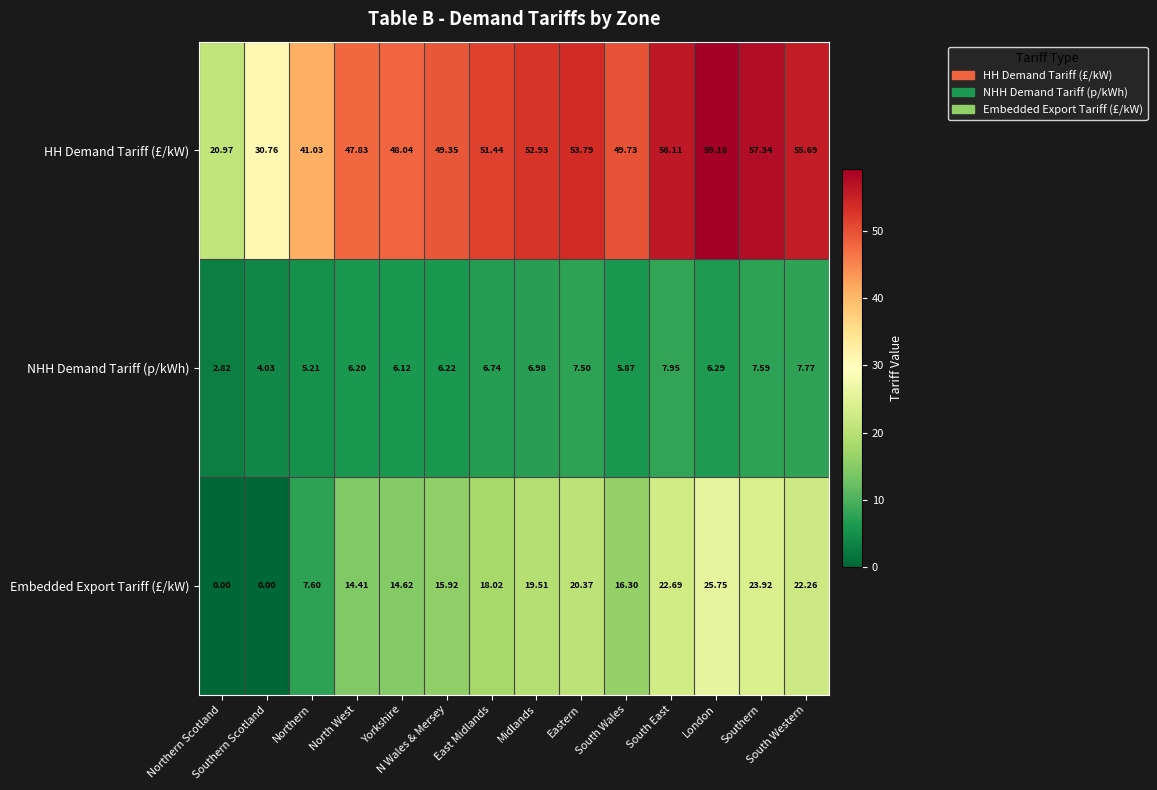

Rank the series by their average value, from highest to lowest.

HH Demand Tariff (£/kW), Embedded Export Tariff (£/kW), NHH Demand Tariff (p/kWh)